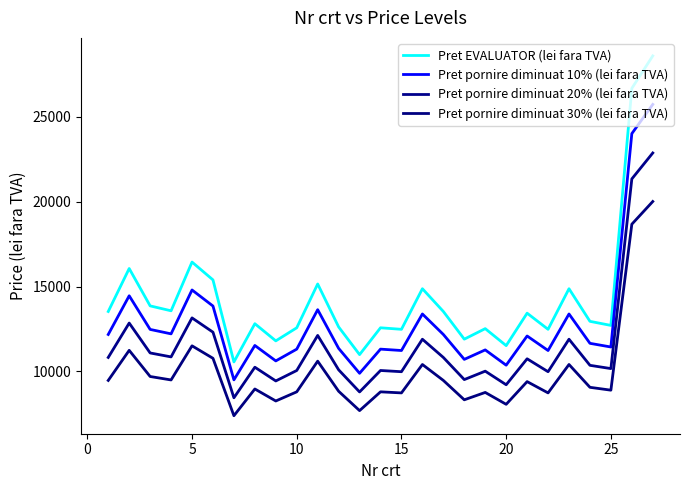

Which series has the largest range (max minus min)?

Pret EVALUATOR (lei fara TVA)